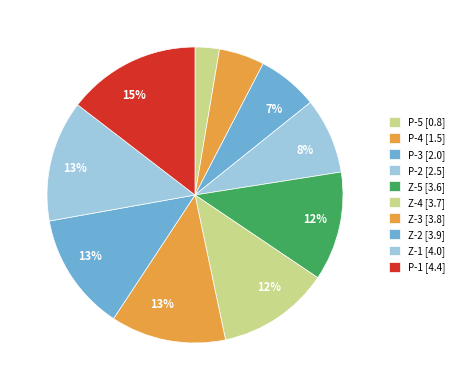

The P-5 slice represents 3% of the pie. True or false?

True